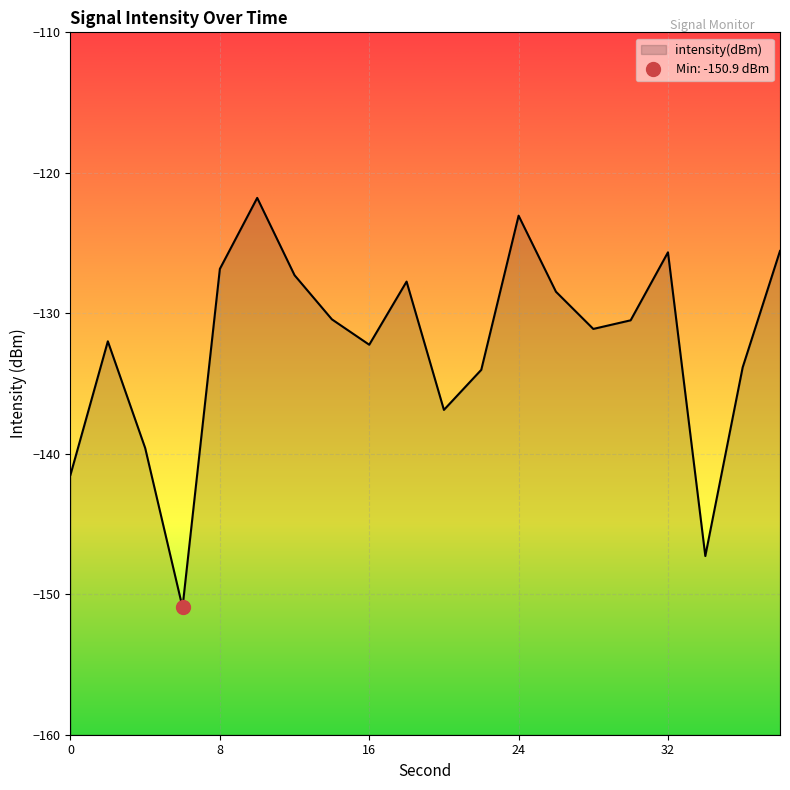

How many series are shown in this chart?

1